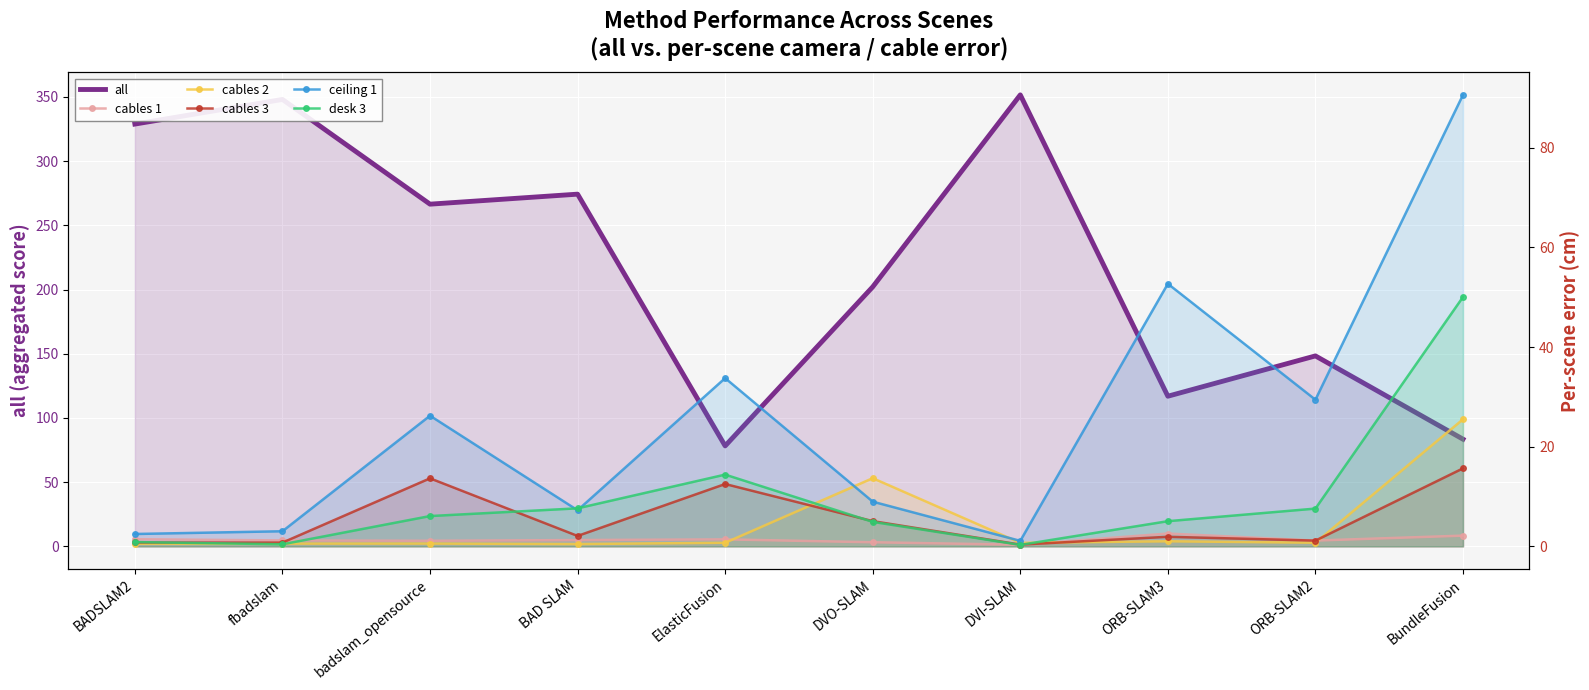

What is the label of the 6th point from the left?

DVO-SLAM